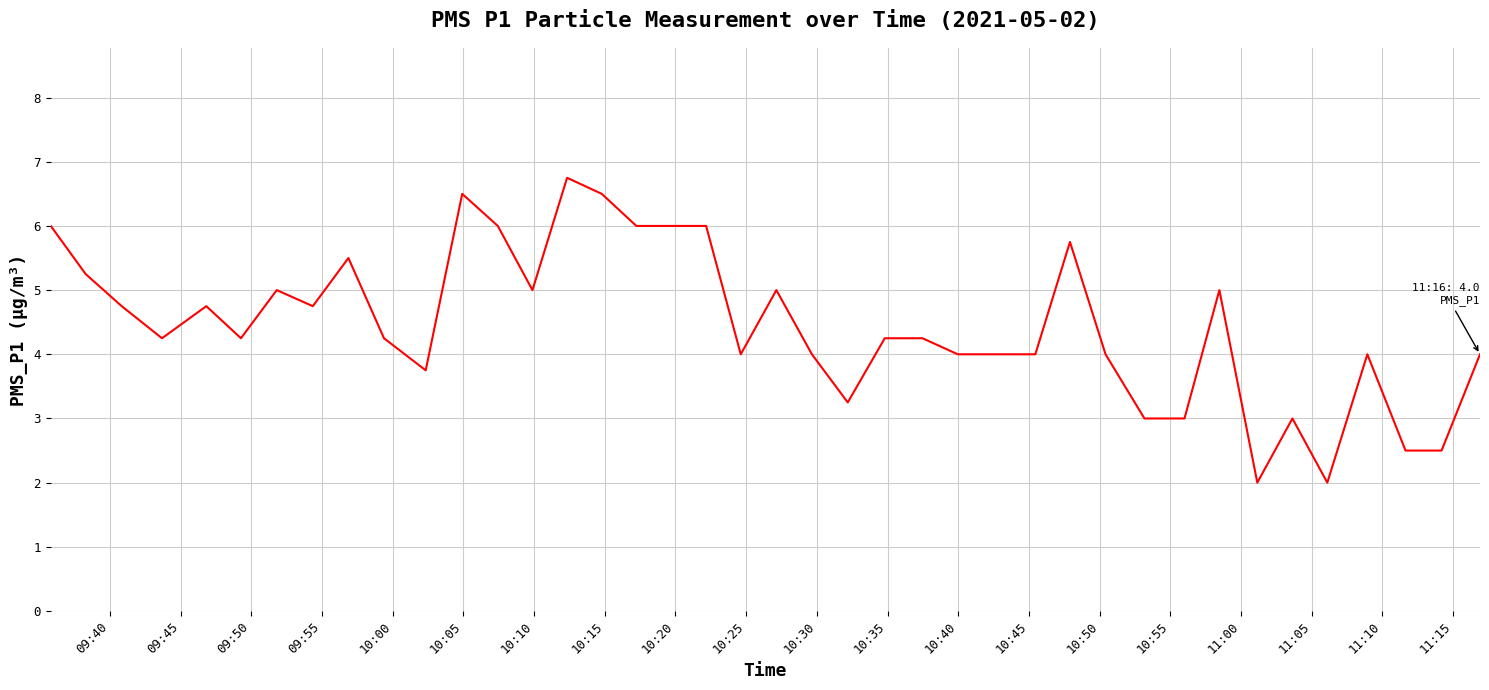

What is the smallest value displayed?

2.0